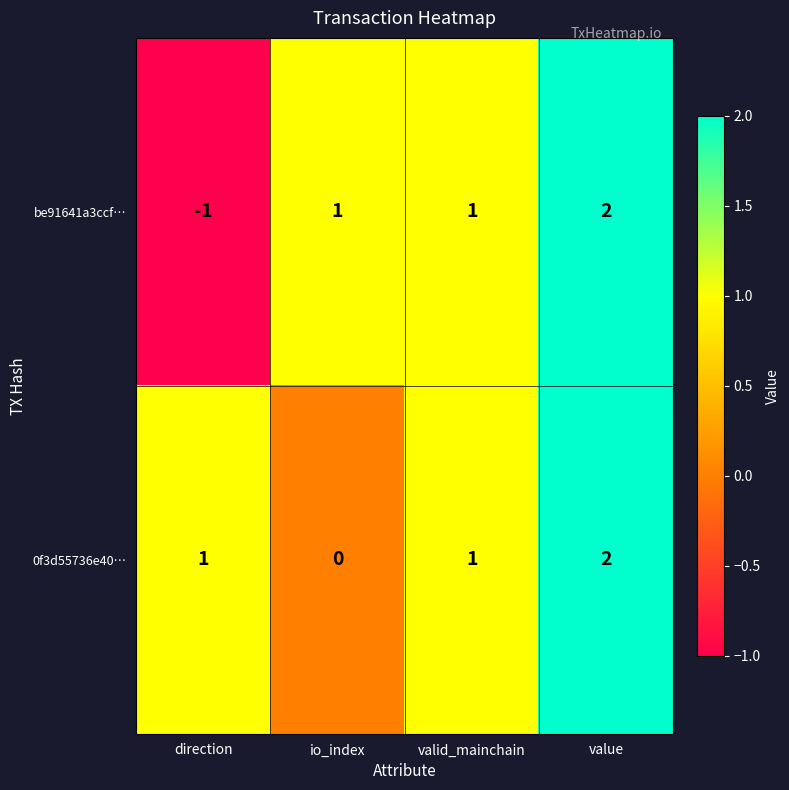

How many values in the 0f3d55736e40… series are below 1?

1